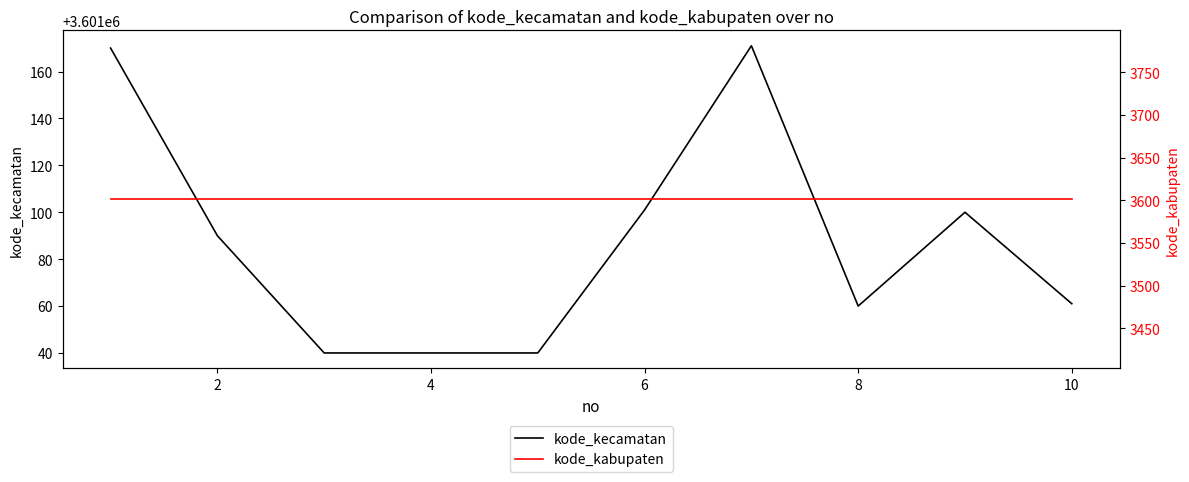

True or false: kode_kecamatan has a value of 3601061 at 10.

True